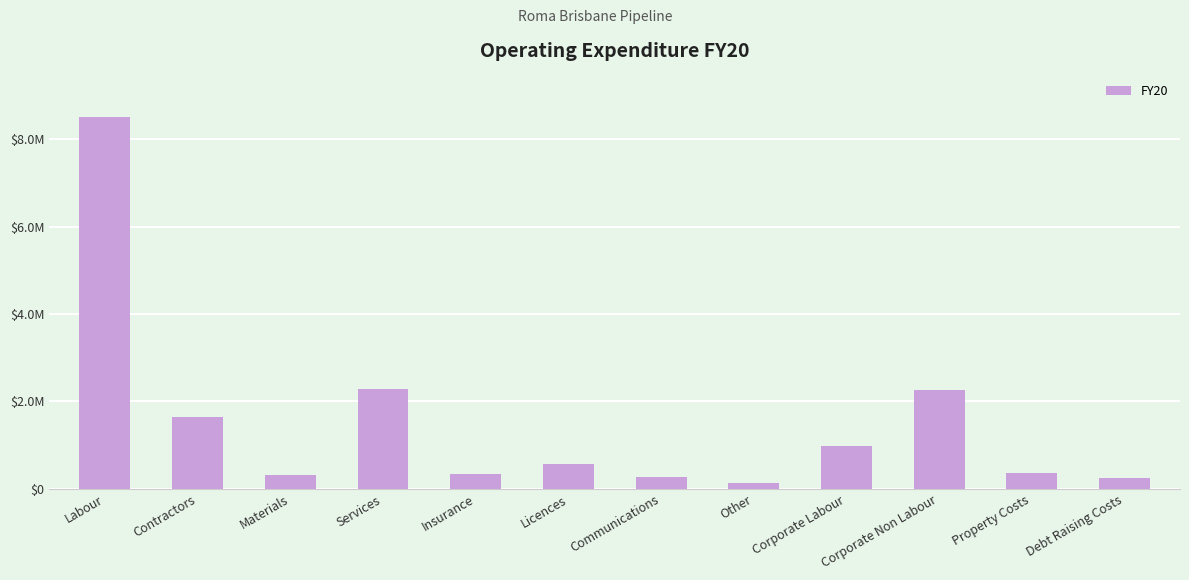

The value at Licences is 327630. True or false?

False